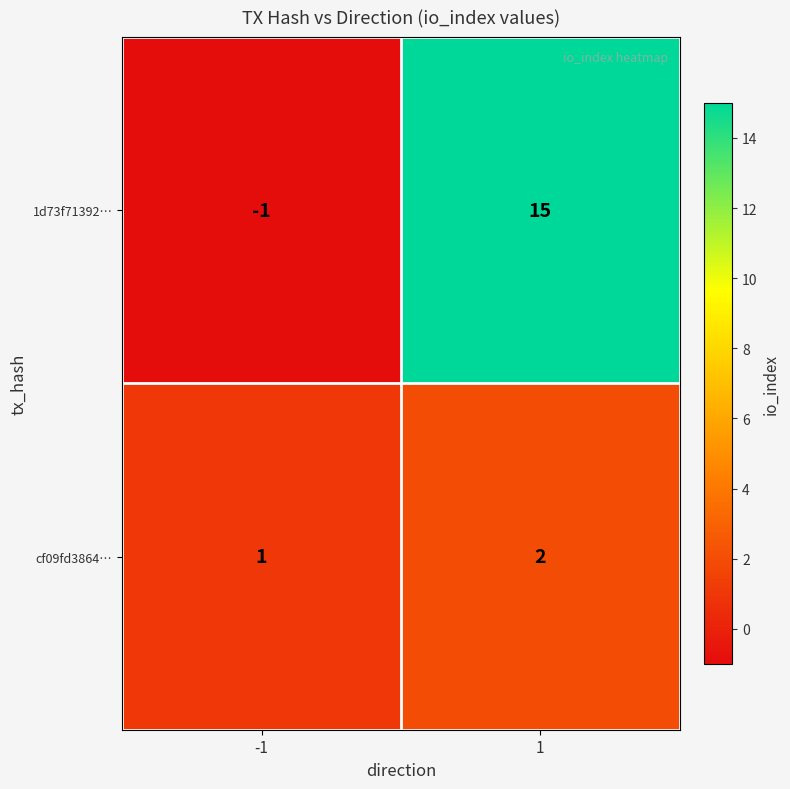

What is the sum of all cf09fd3864… values?

3